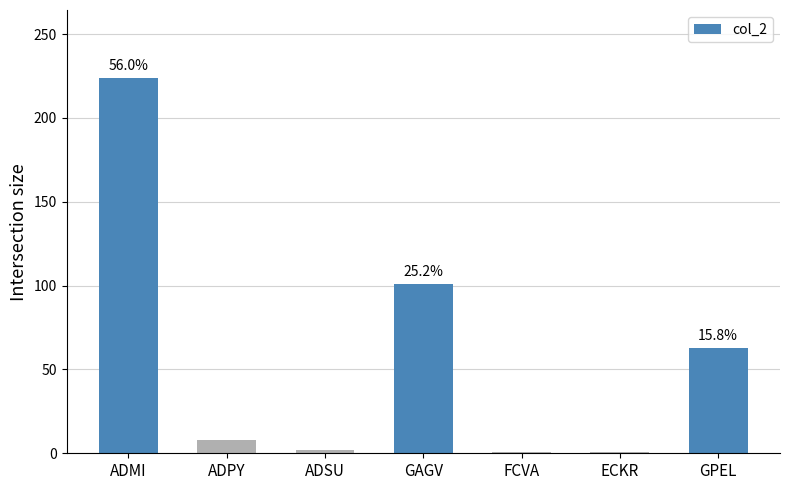

How many values are below 8?

3